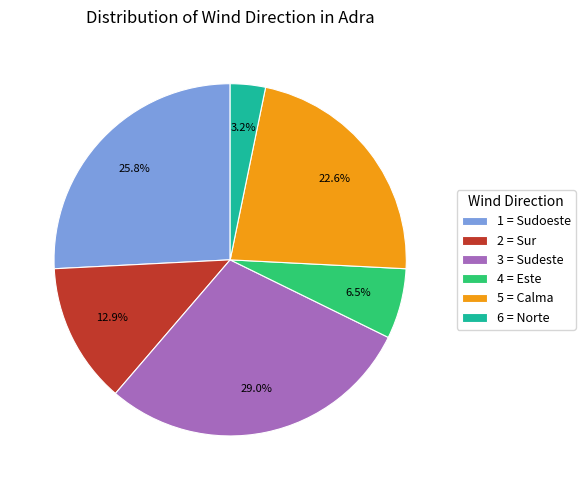

Combined, what portion of the pie is 4 = Este and 1 = Sudoeste?

32.3%